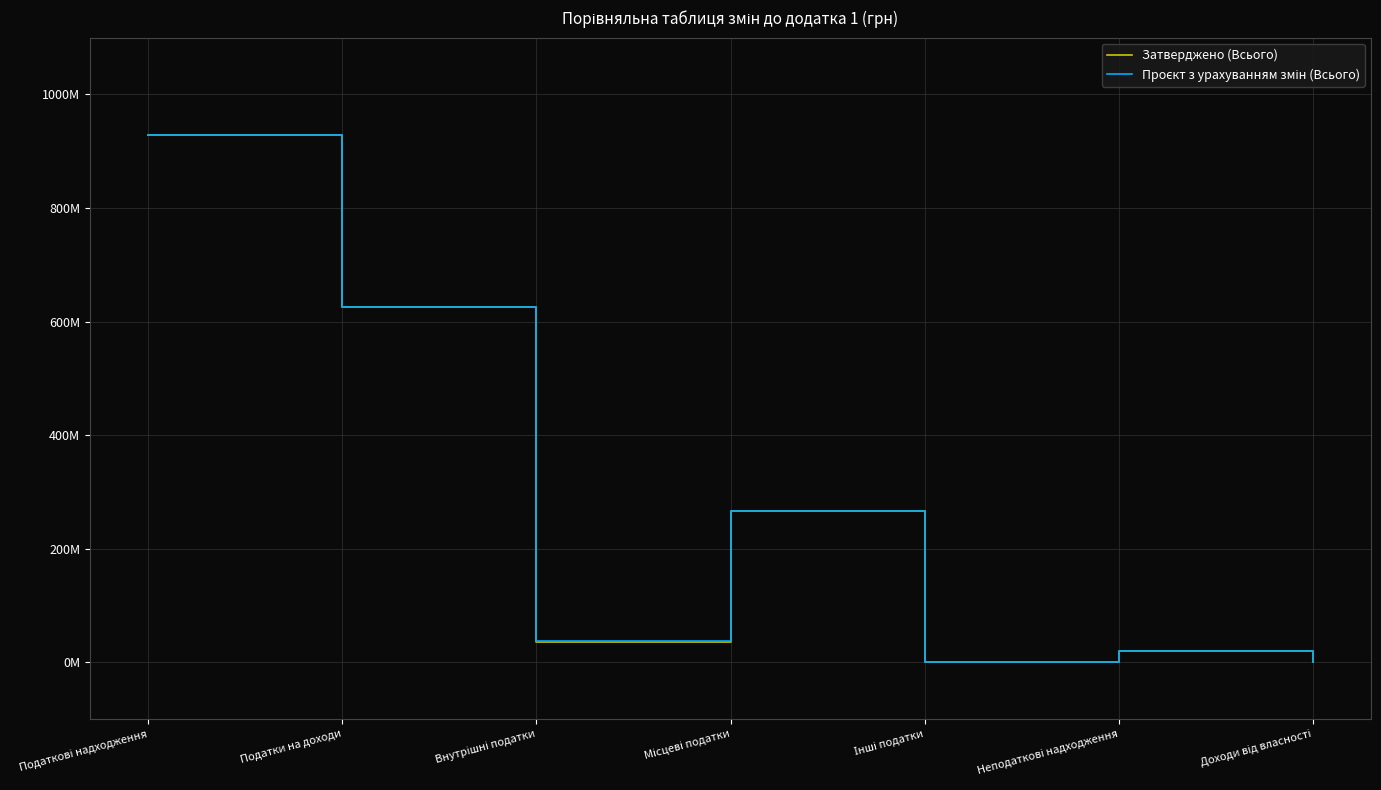

Is this an area chart (filled region under the line)?

No